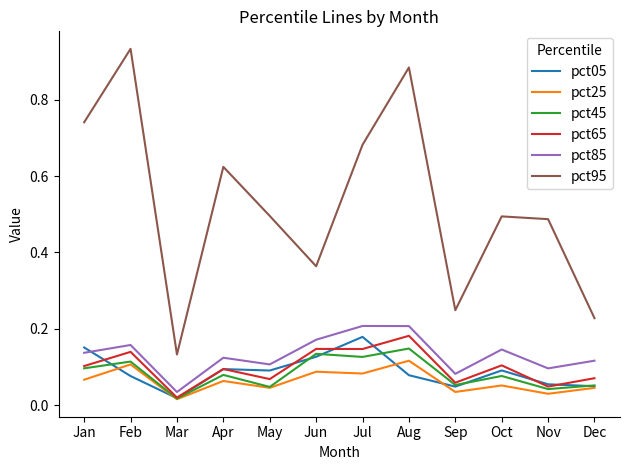

Which series has the largest total across all categories?

pct95